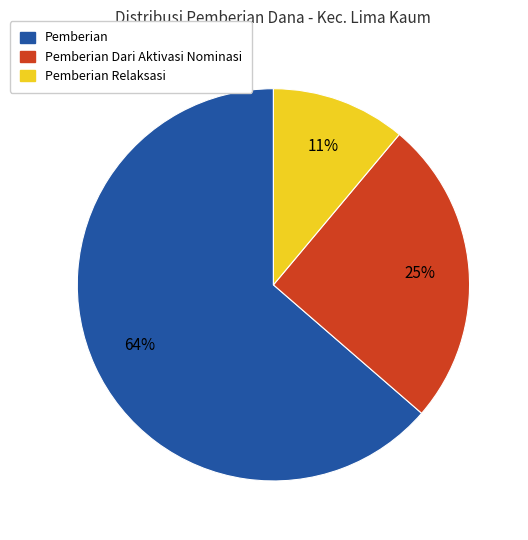

To the nearest percent, what is the average slice percentage?

33%